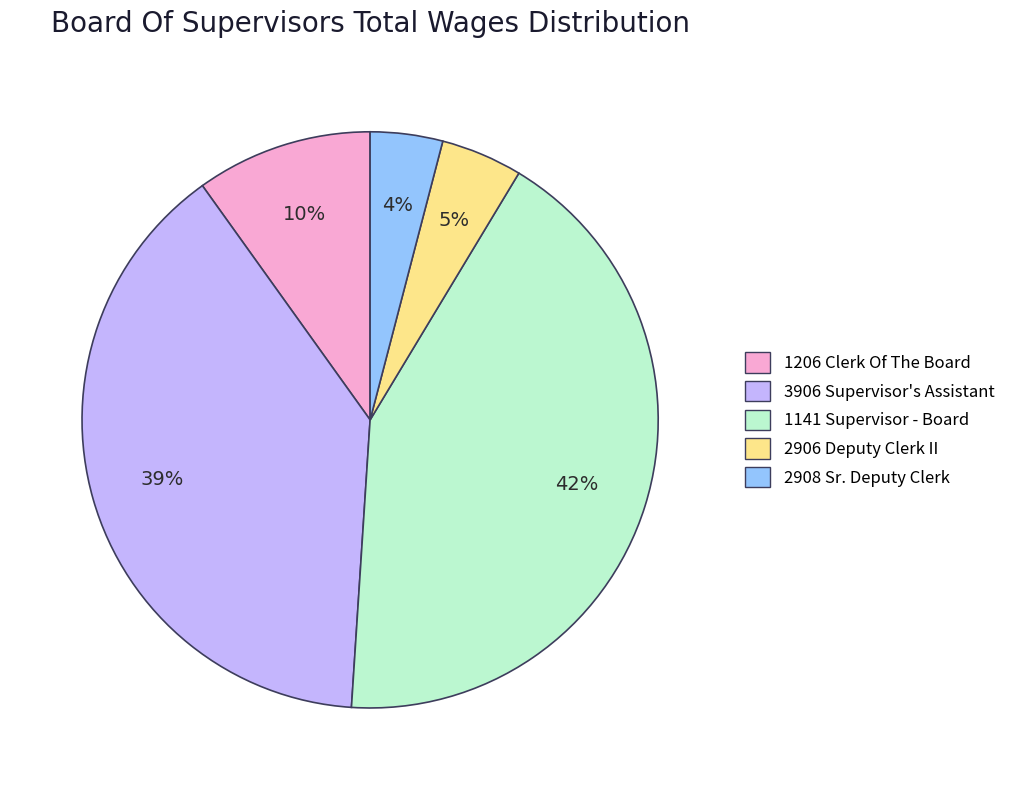

Which has a higher value, 1206 Clerk Of The Board or 1141 Supervisor - Board?

1141 Supervisor - Board